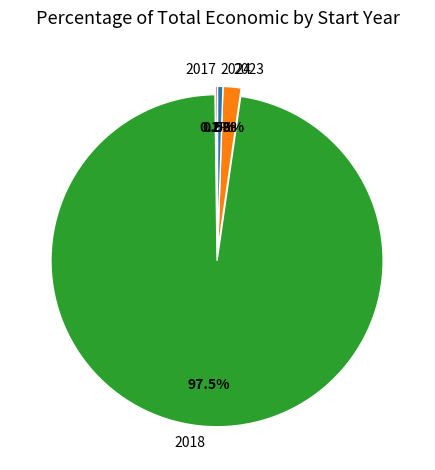

Which has a higher value, 2018 or 2023?

2018